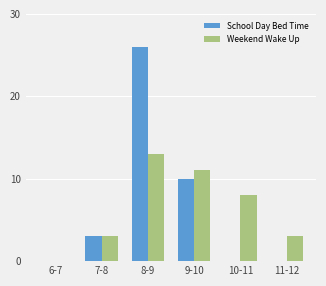

True or false: Weekend Wake Up has a value of 11 at 9-10.

True